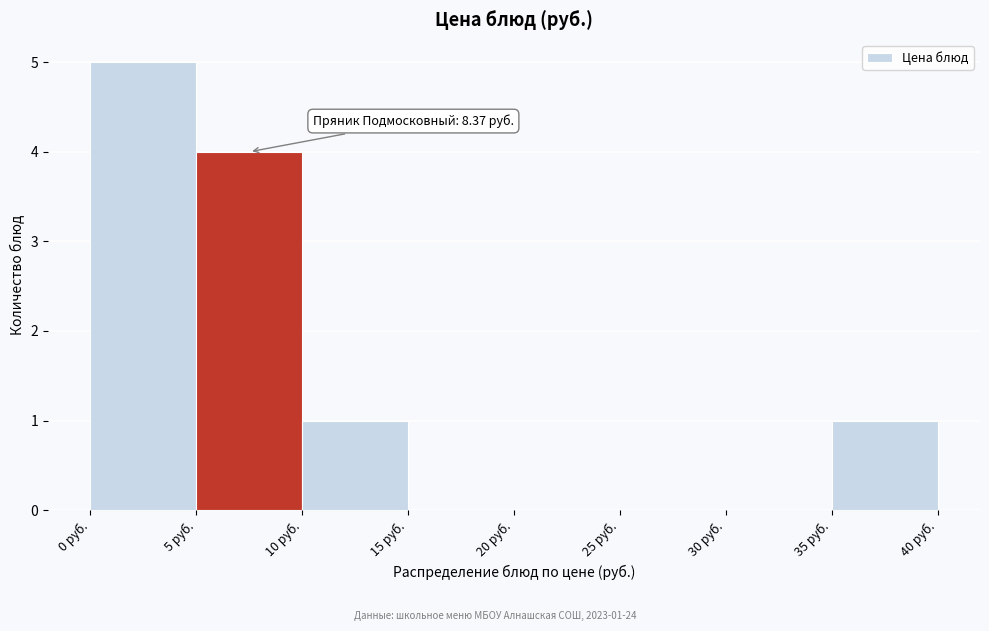

Which range on the x-axis has the tallest bar?

0 to 5